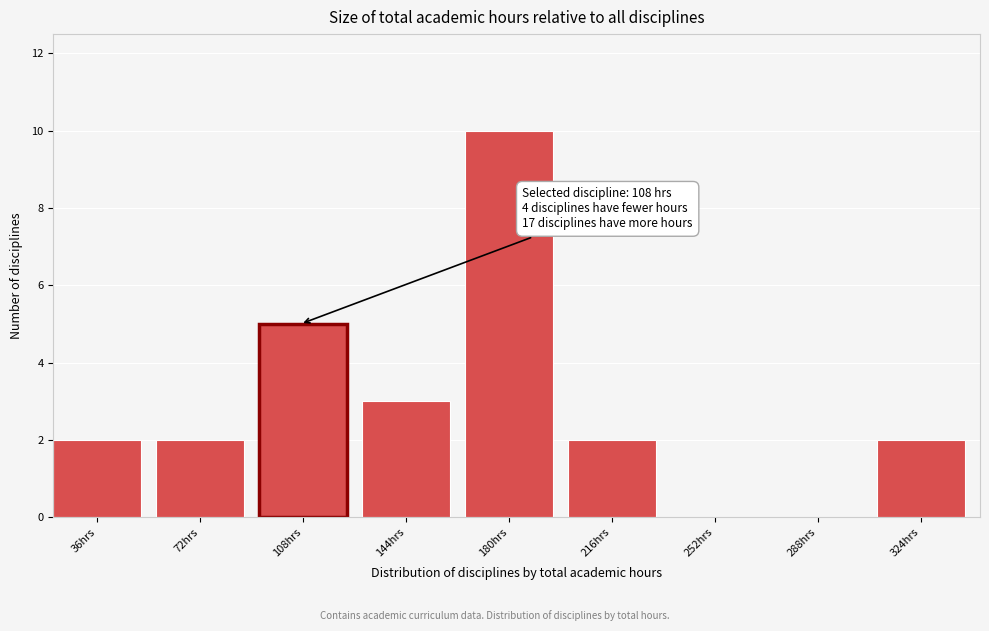

Reading right to left, list all the values displayed in this chart.

324hrs=2	288hrs=0	252hrs=0	216hrs=2	180hrs=10	144hrs=3	108hrs=5	72hrs=2	36hrs=2